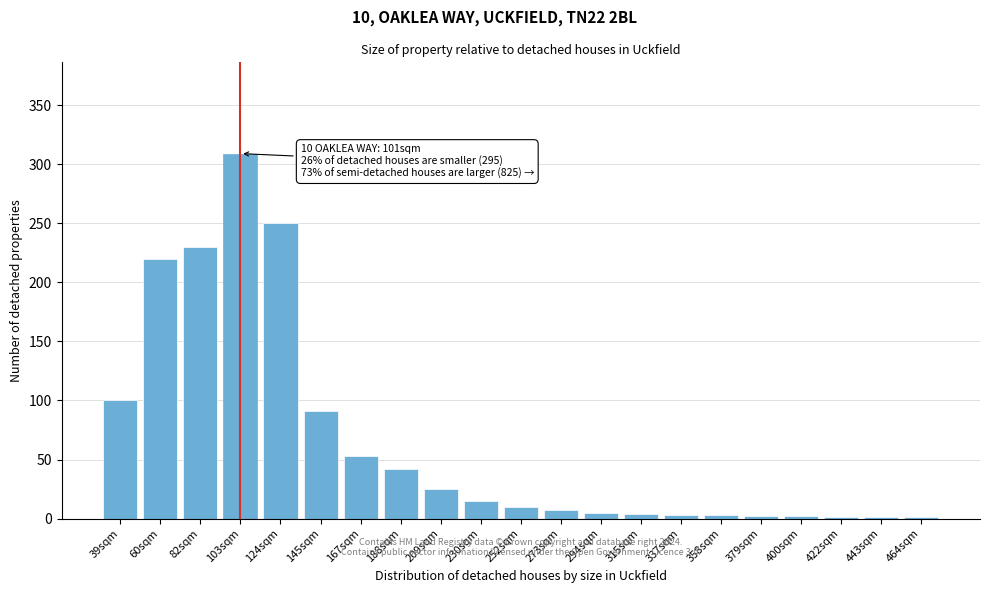

Where is the data nearest to the value 155?

39sqm